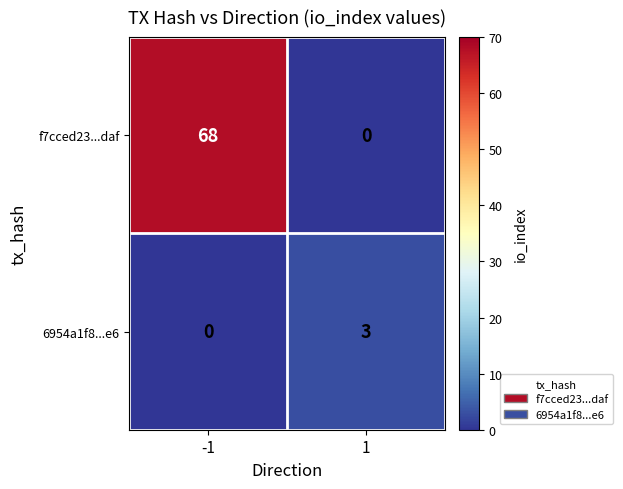

What is the greatest value displayed?

68